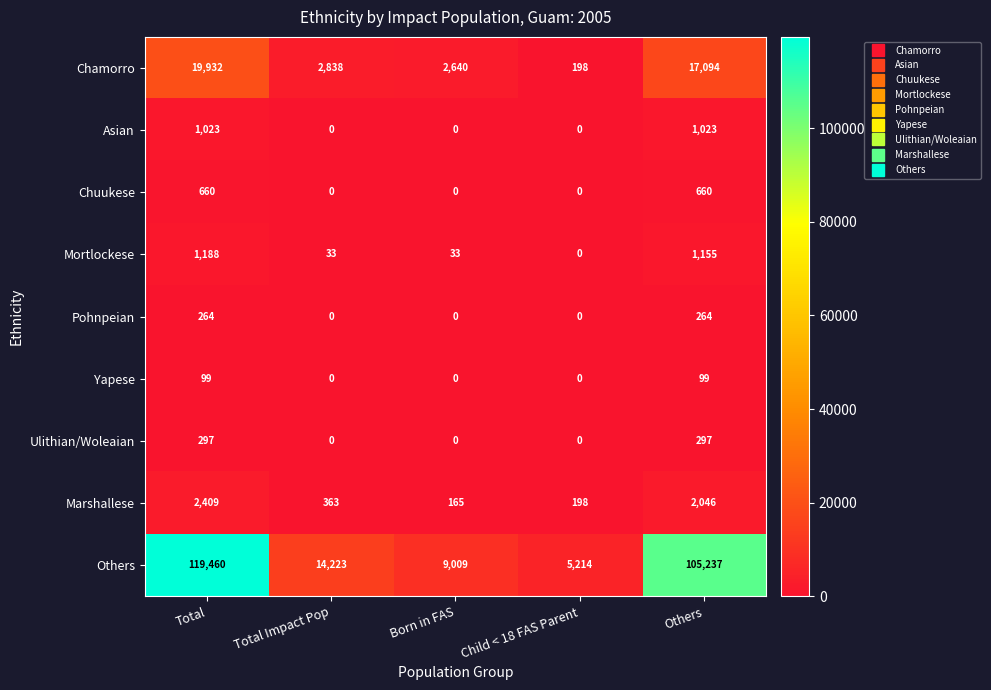

How many Yapese values are between 0 and 99?

5